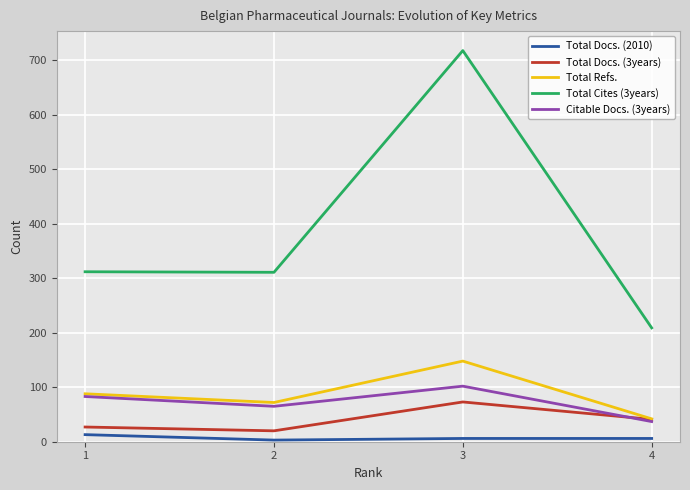

Which series has the largest total across all categories?

Total Cites (3years)